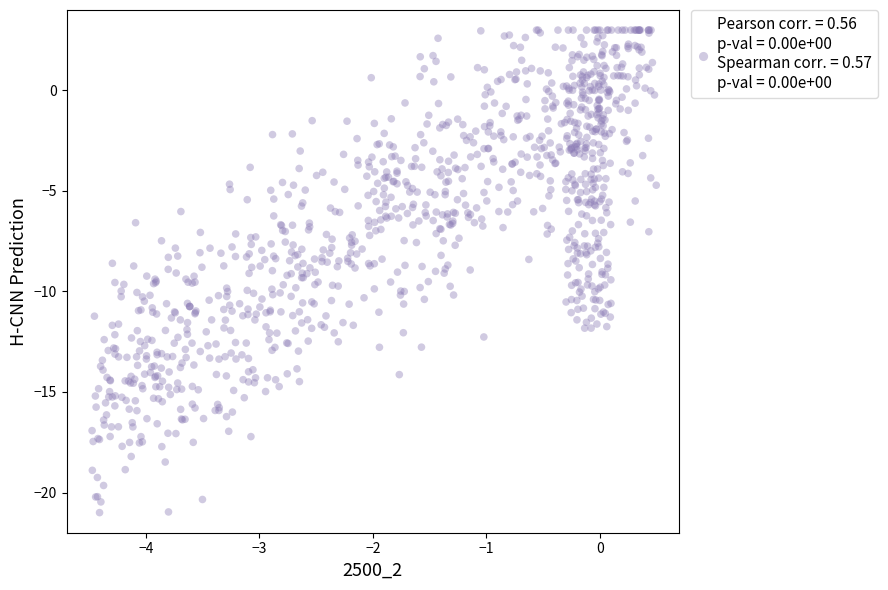

What is the range of Y values (max minus min)?

24.0